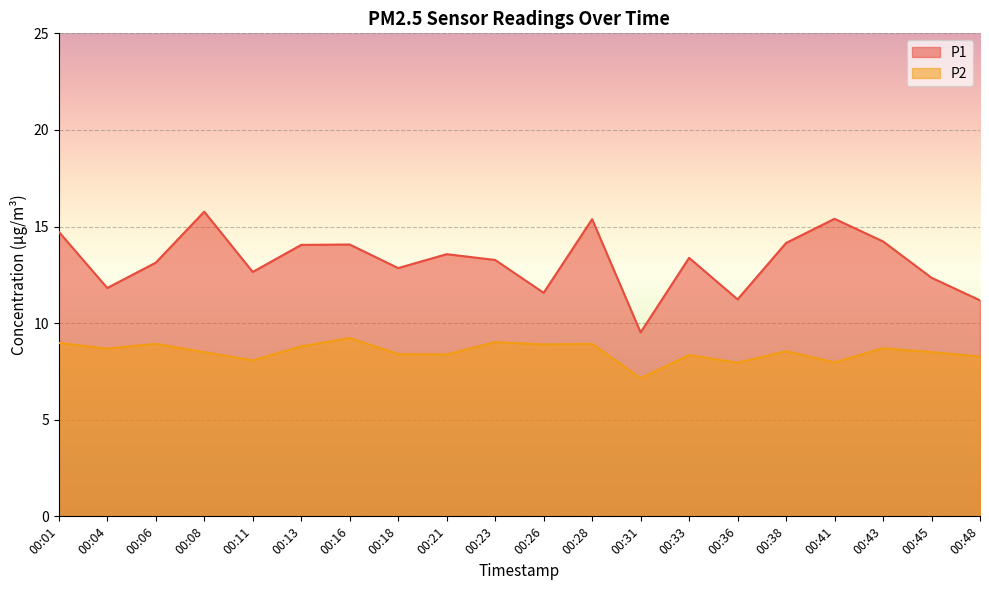

Does the chart display data point markers on the line(s)?

No